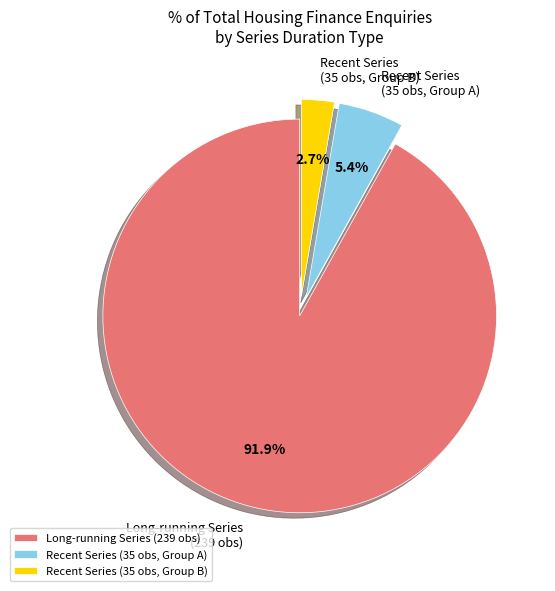

Rank the categories by value from lowest to highest.

Recent Series (35 obs, Group B), Recent Series (35 obs, Group A), Long-running Series (239 obs)